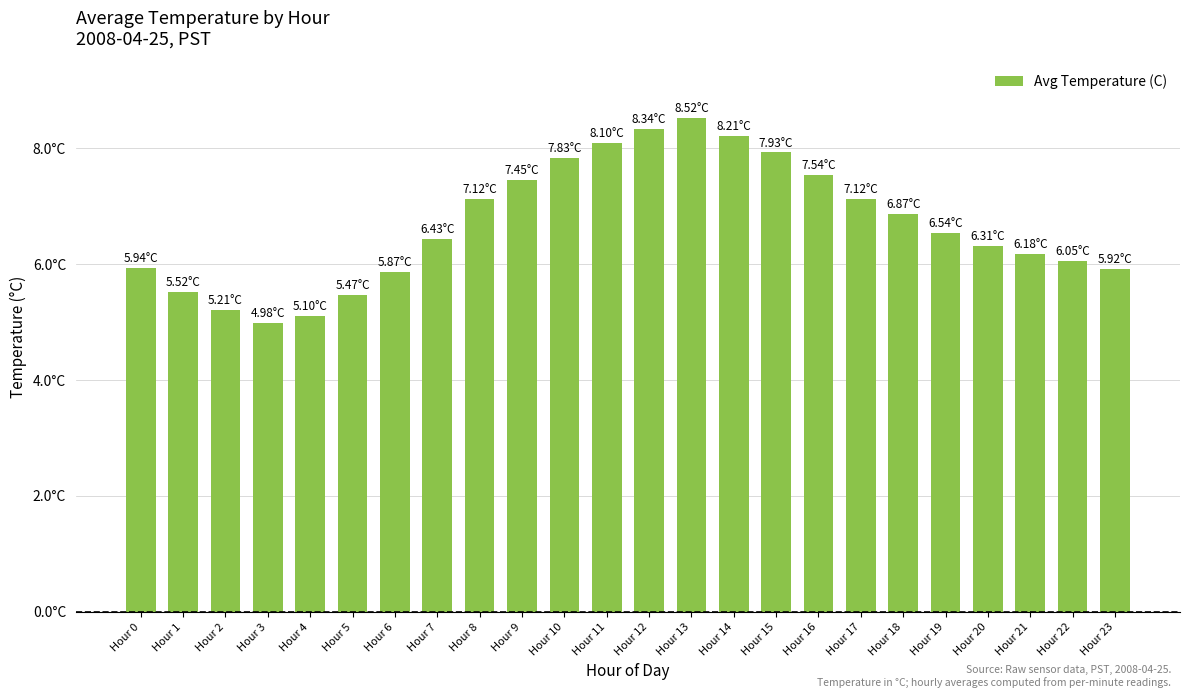

What is the change in value from Hour 4 to Hour 16?

+2.4